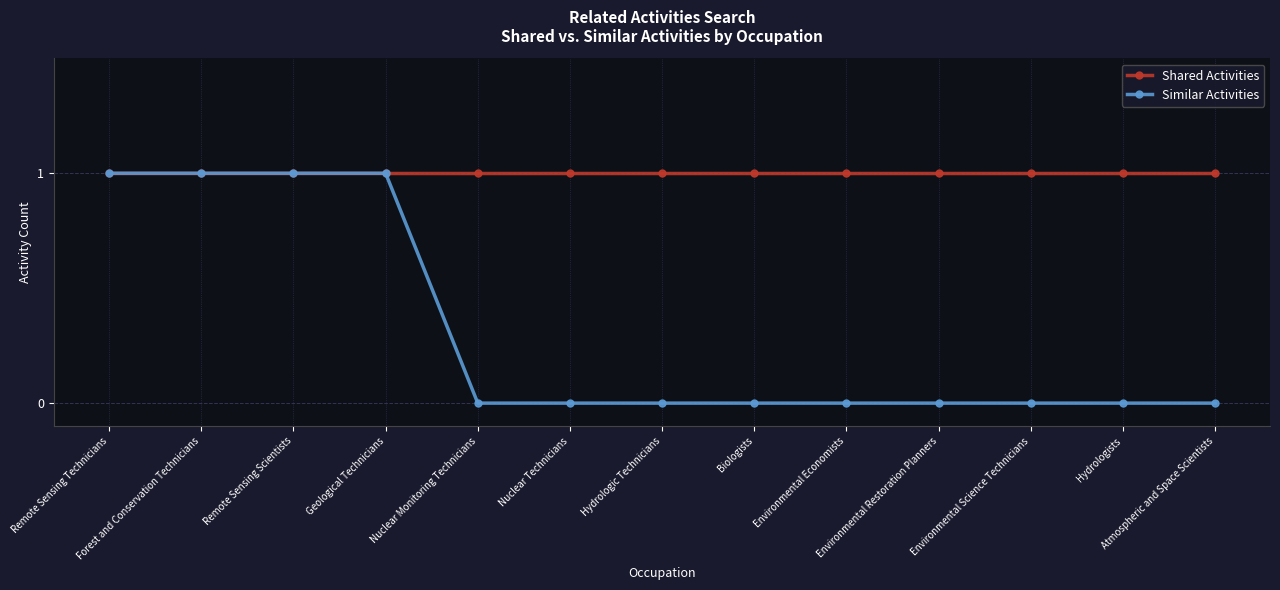

Which series has the largest range (max minus min)?

Similar Activities